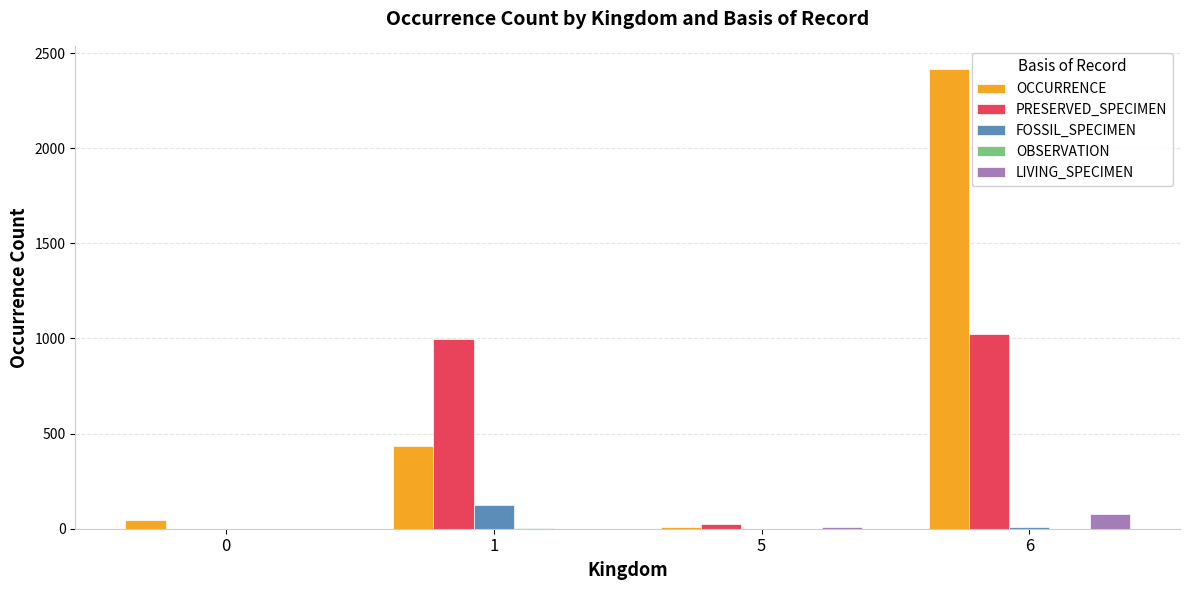

Count the number of data series in this chart.

5